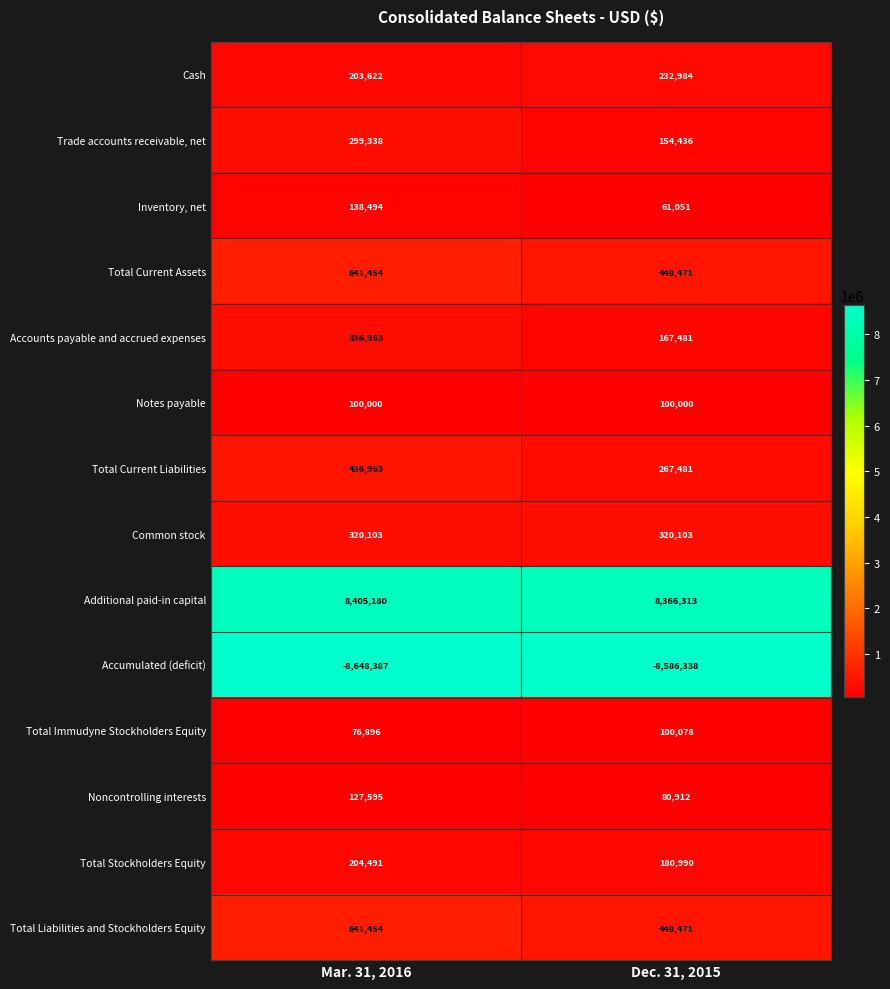

Which label corresponds to the largest value in the chart?

Mar. 31, 2016